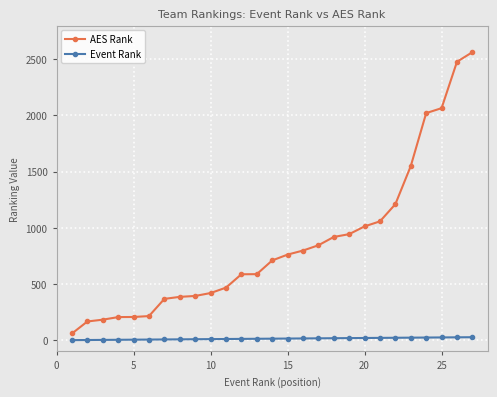

At how many categories does at least one series exceed 661?

14